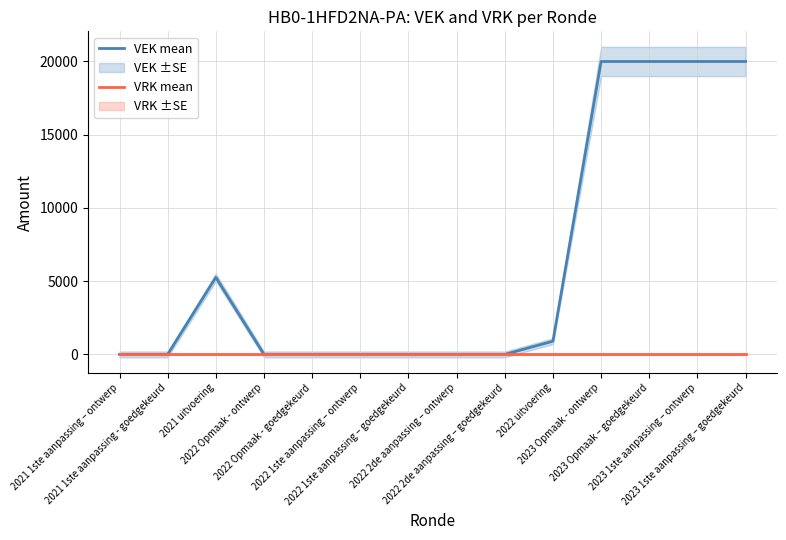

Reading left to right, what are all the values shown in this chart?

VEK mean: 0	0	5260	0	0	0	0	0	0	900	20000	20000	20000	20000
VRK mean: 0	0	0	0	0	0	0	0	0	0	0	0	0	0